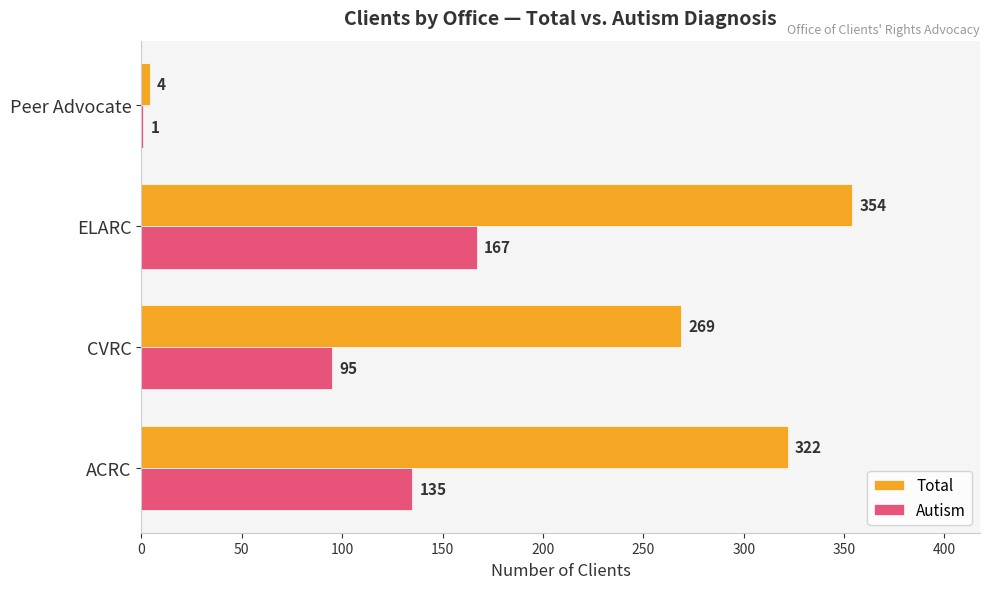

What is the greatest value displayed?

354